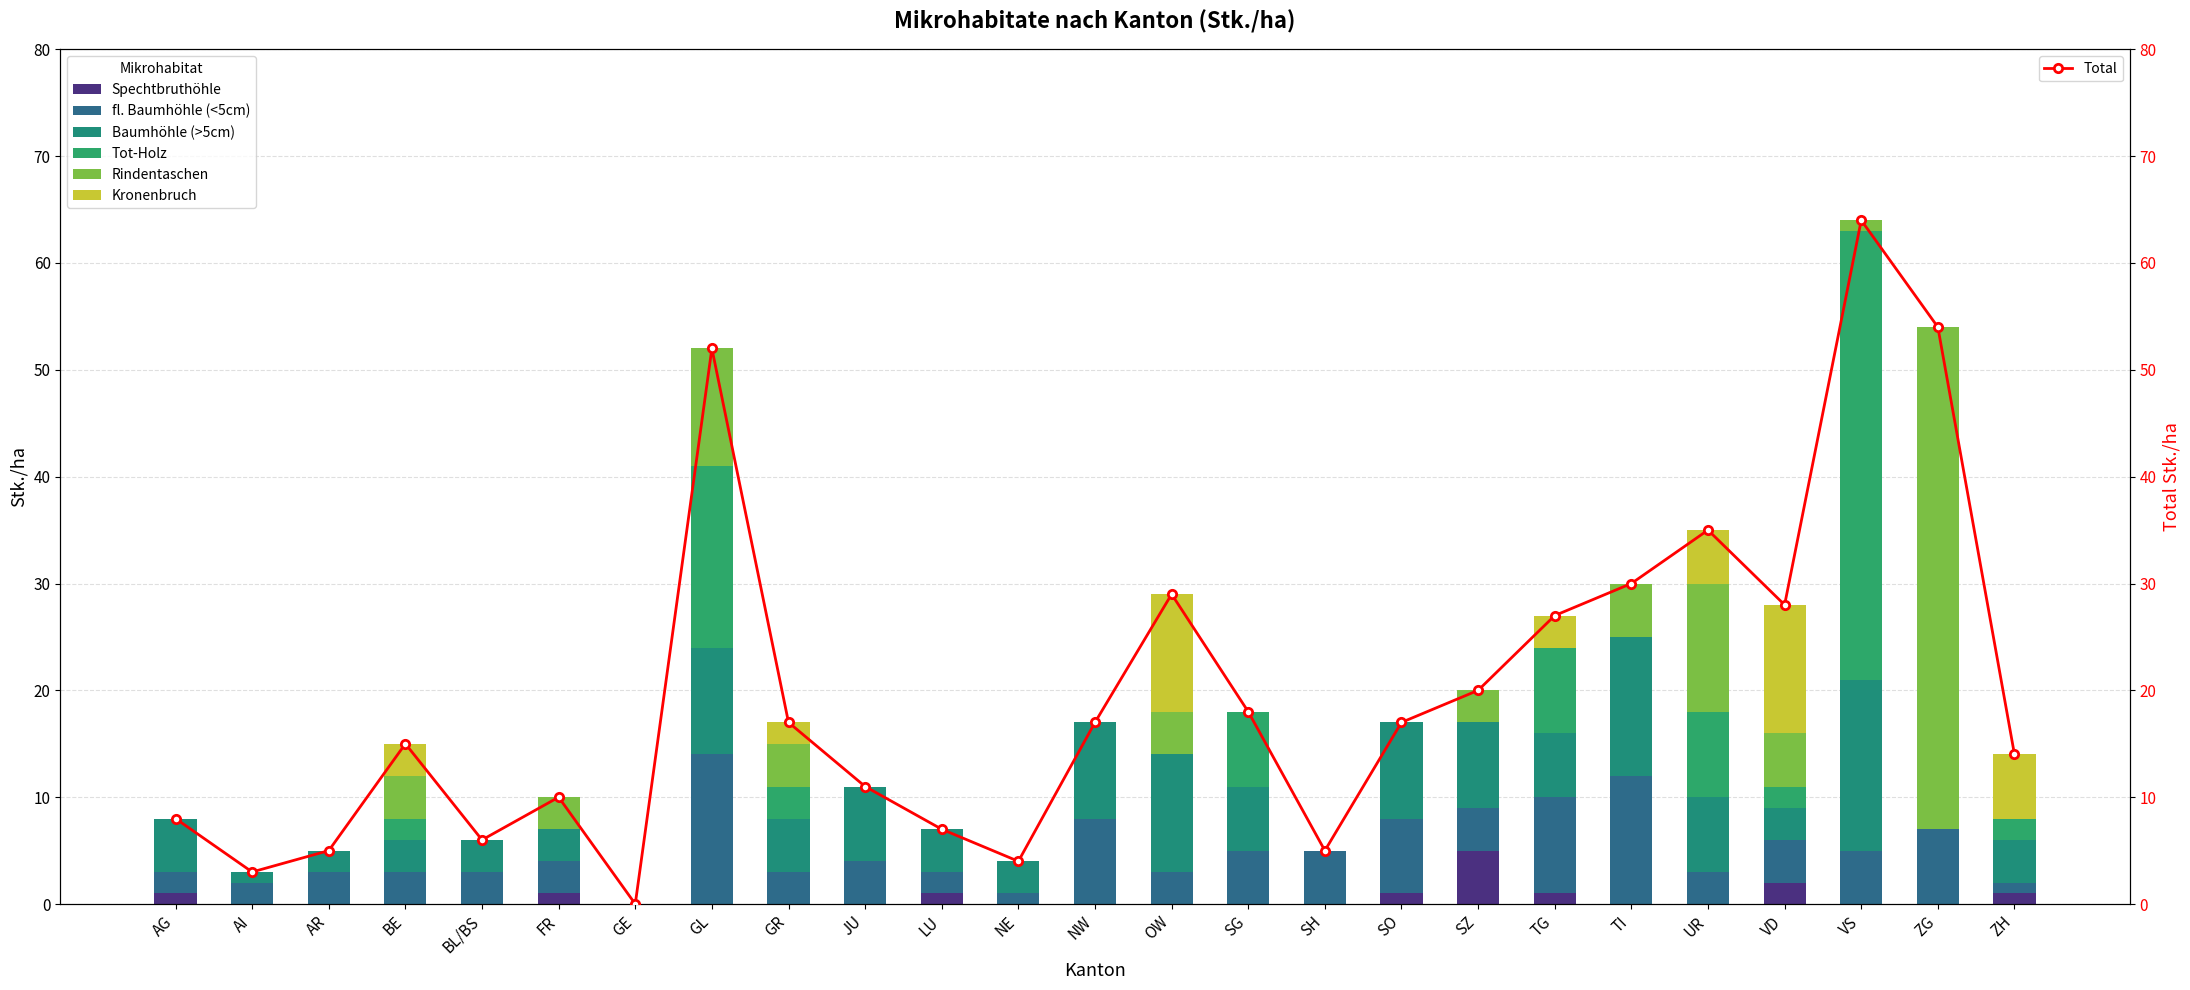

What is the difference between the Baumhöhle (>5cm) values at UR and ZG?

7